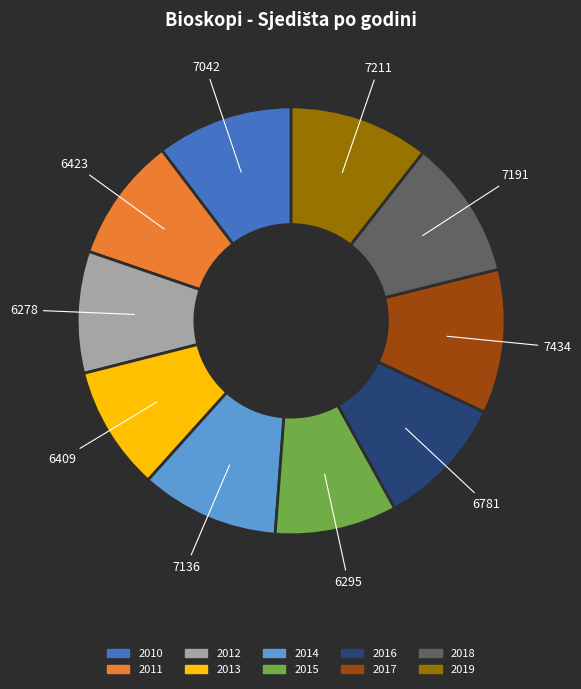

Is the sum of 2017 and 2016 greater than half?

No